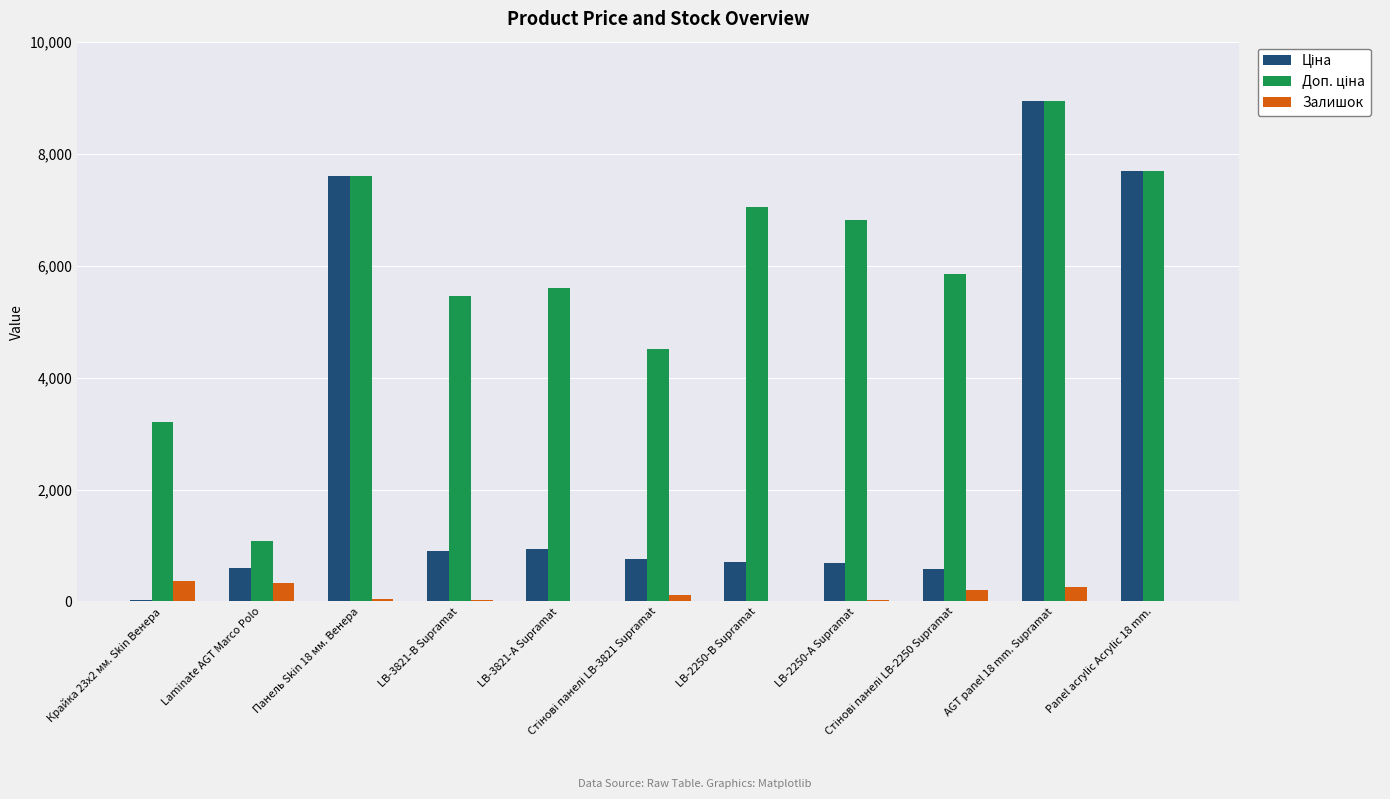

How many groups of bars are there?

11